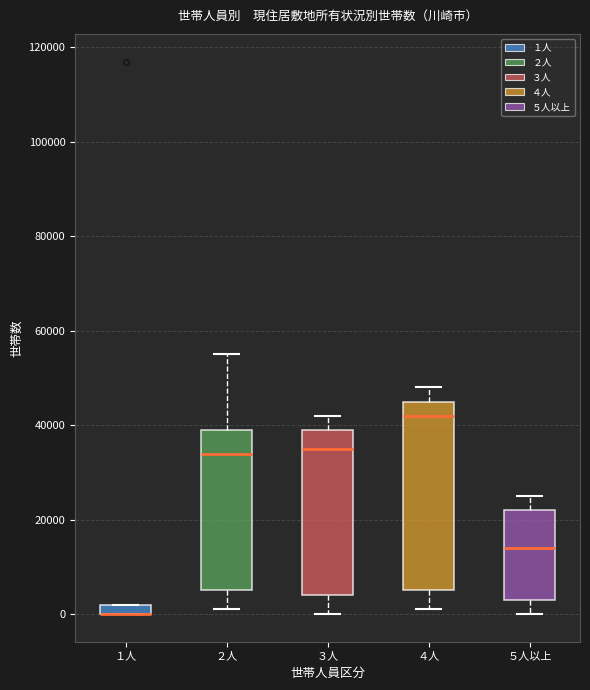

Which box is the tallest, from its lower edge to its upper edge?

４人